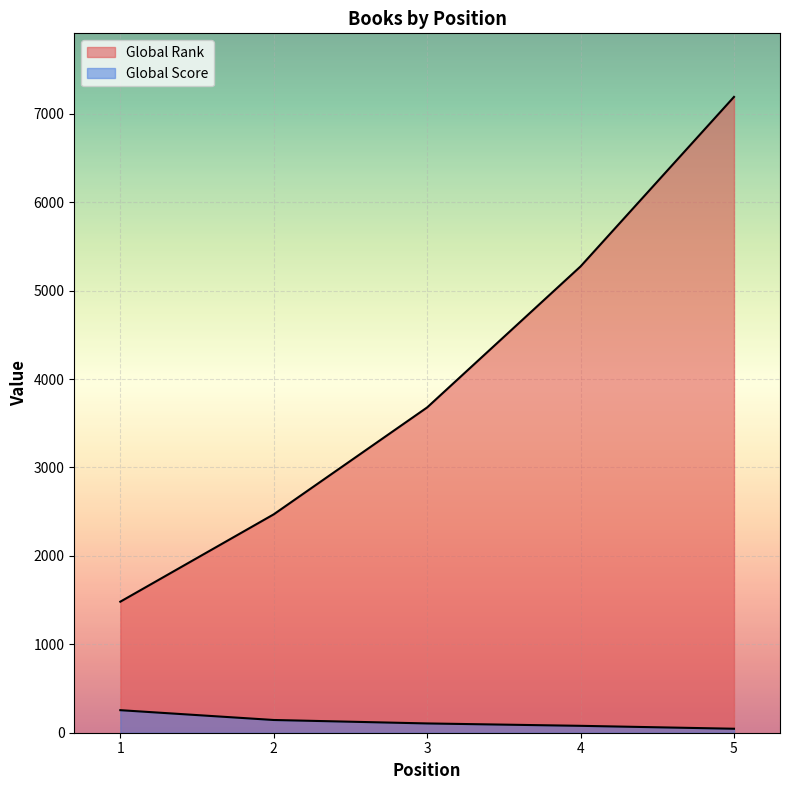

Which series has the largest range (max minus min)?

Global Rank